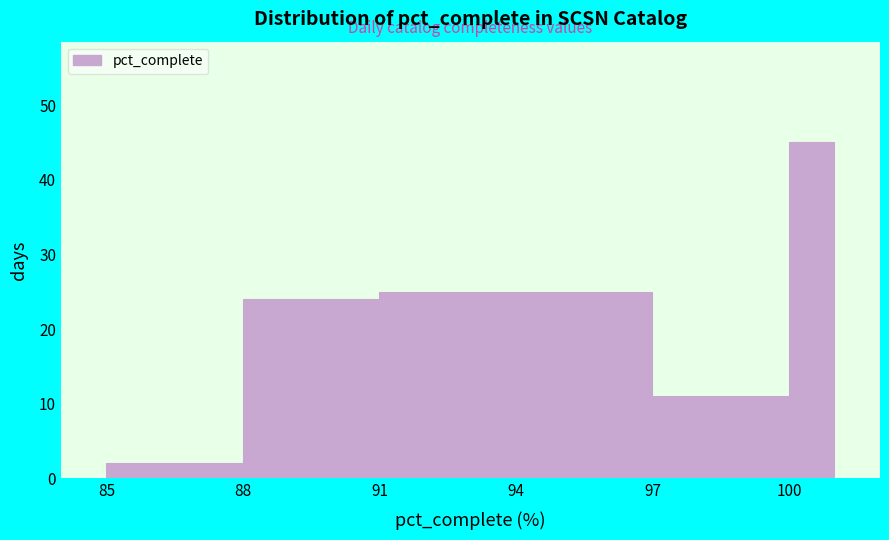

Around what value on the x-axis is the tallest bar? Give the approximate position of its centre, as read against the axis.

100.5